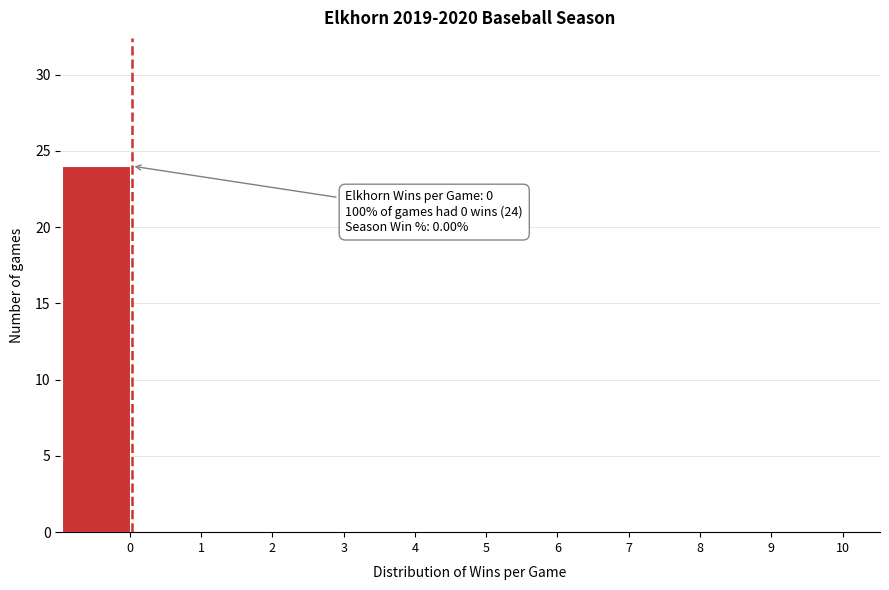

Reading left to right, transcribe all the data shown in this chart.

0=24	1=0	2=0	3=0	4=0	5=0	6=0	7=0	8=0	9=0	10=0